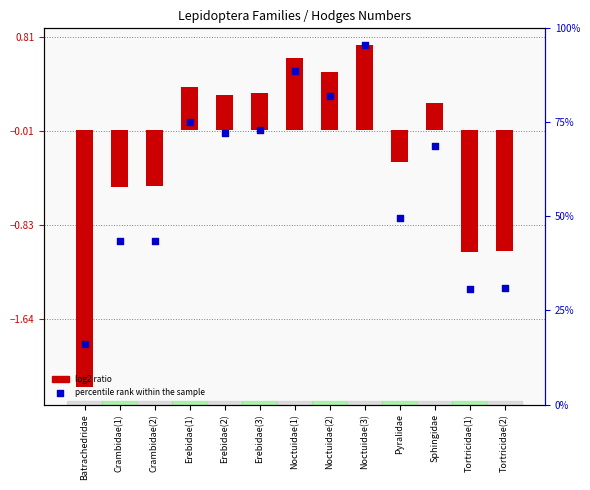

Which series has the largest Y range (max minus min)?

log2 ratio